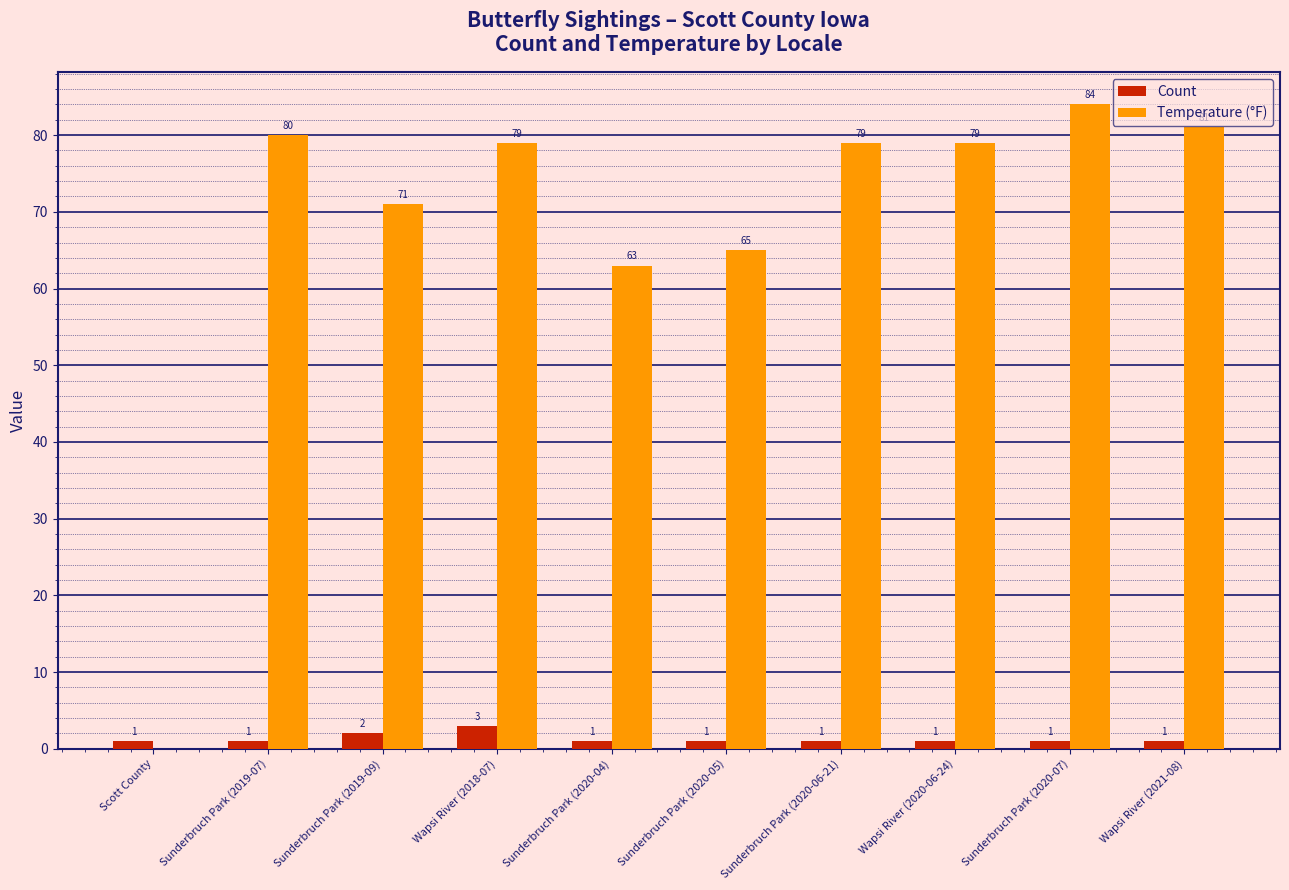

Between Sunderbruch Park (2019-09) and Sunderbruch Park (2020-04), which series saw the biggest shift?

Temperature (°F)